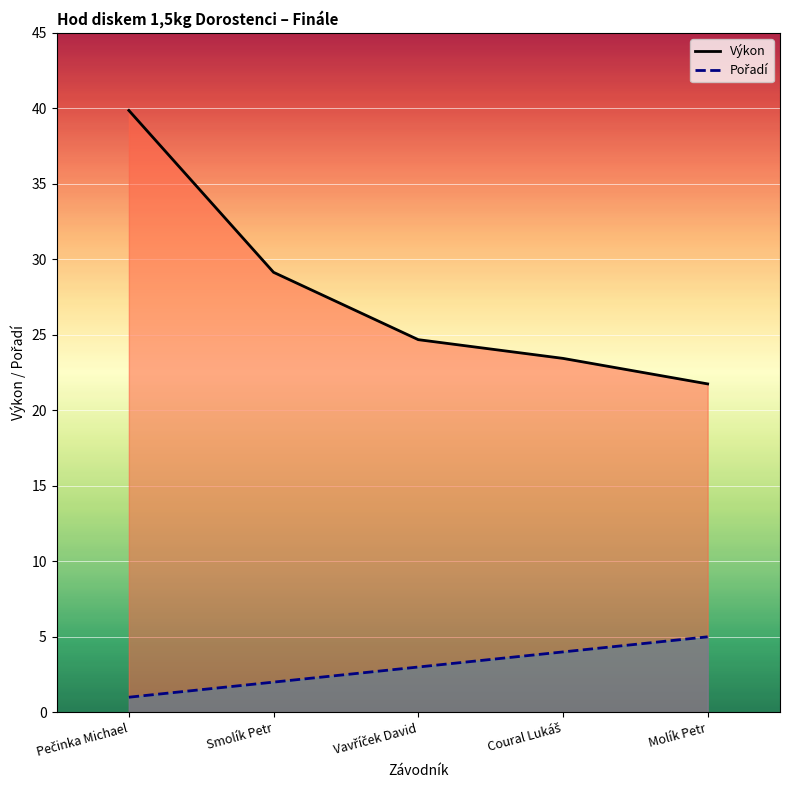

What position from the left is Coural Lukáš?

4